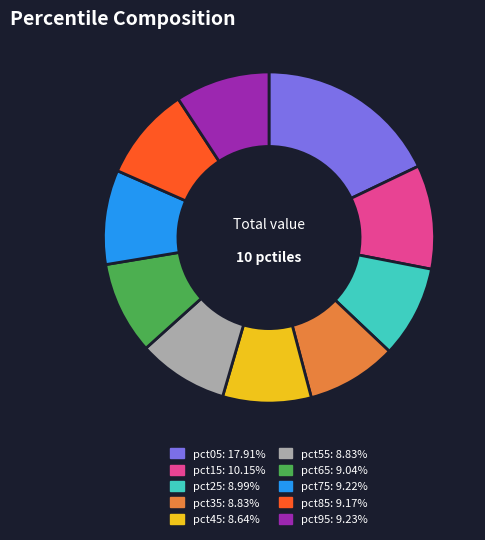

Count the number of slices in the pie.

10